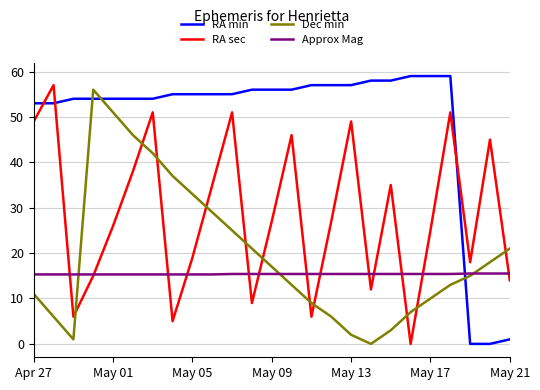

In RA sec, how many points are higher than both neighbors (excluding endpoints)?

8